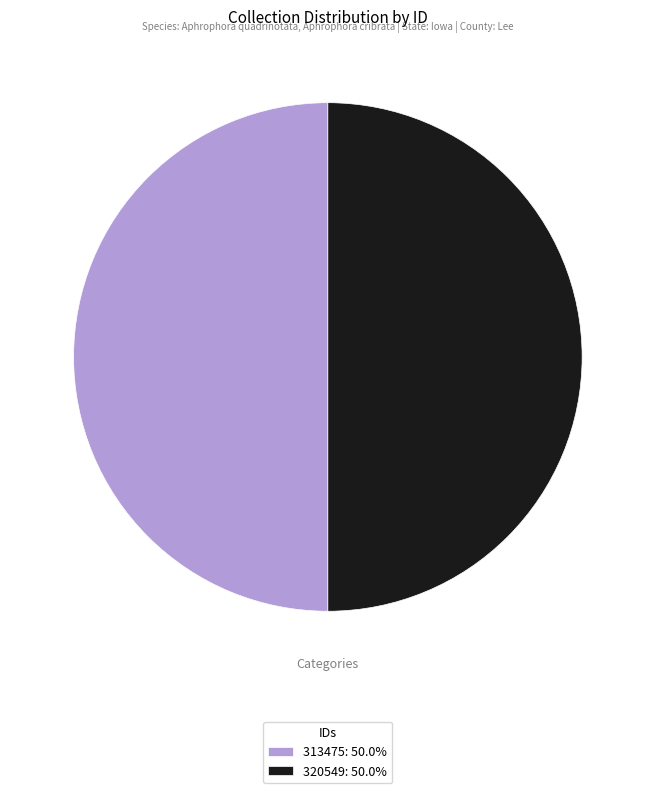

What is the ratio of the value at 320549: 50.0% to the value at 313475: 50.0%?

1.0